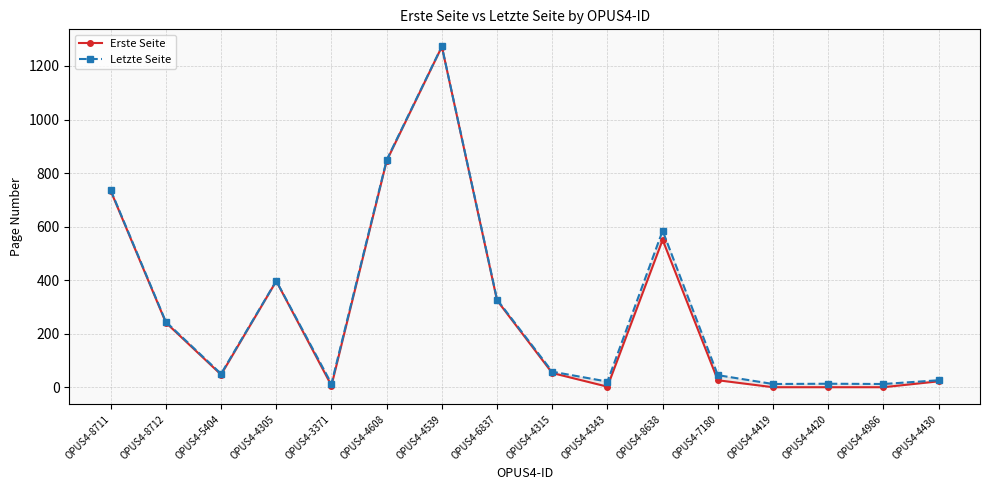

What is the average value of the Letzte Seite series?

292